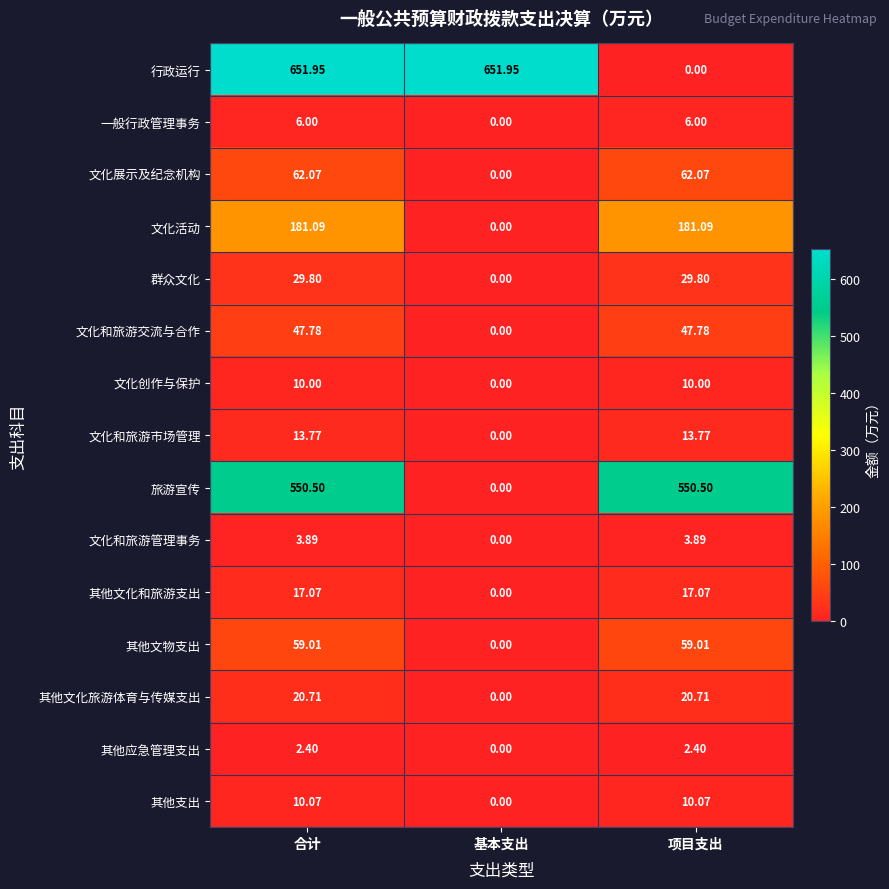

At which label does 旅游宣传 reach its minimum?

基本支出